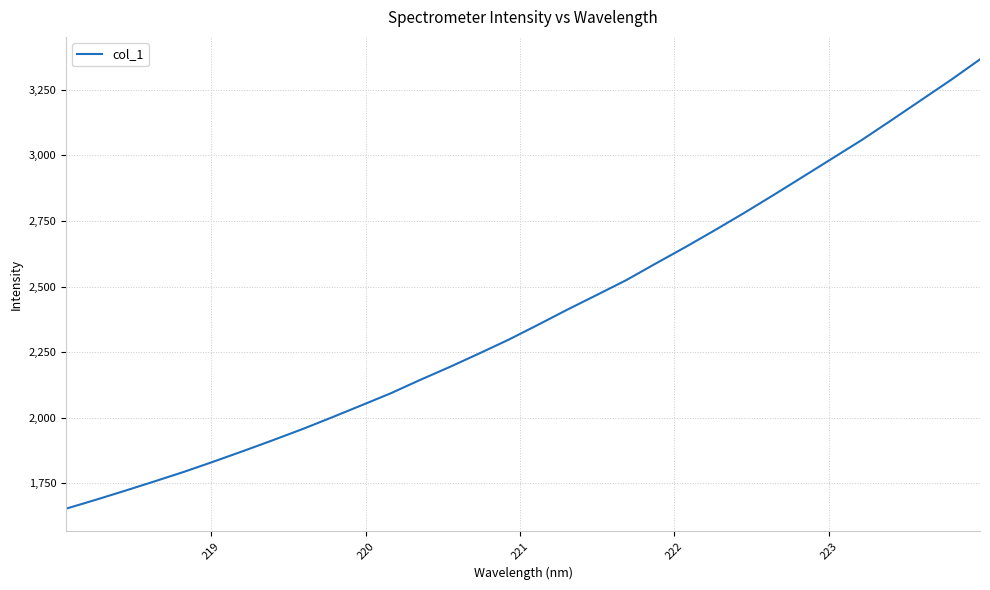

What is the greatest value displayed?

3366.5